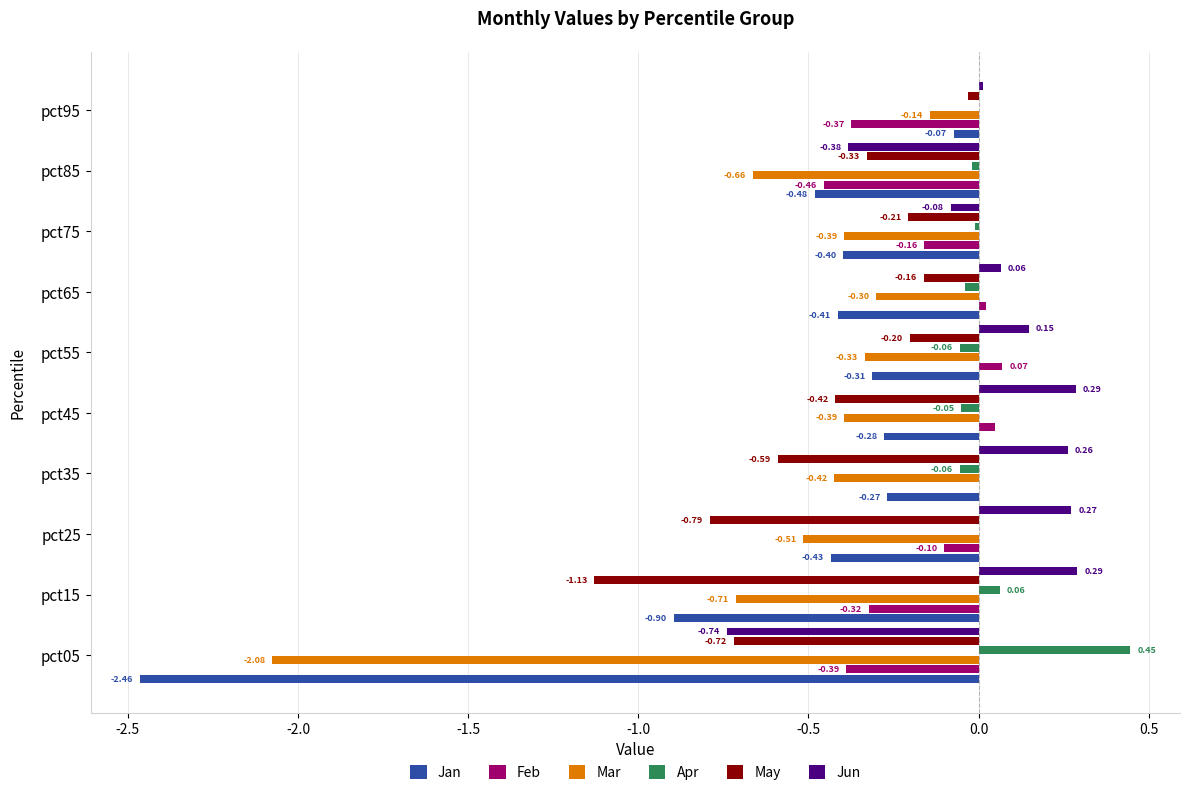

Which series has the largest total across all categories?

Apr